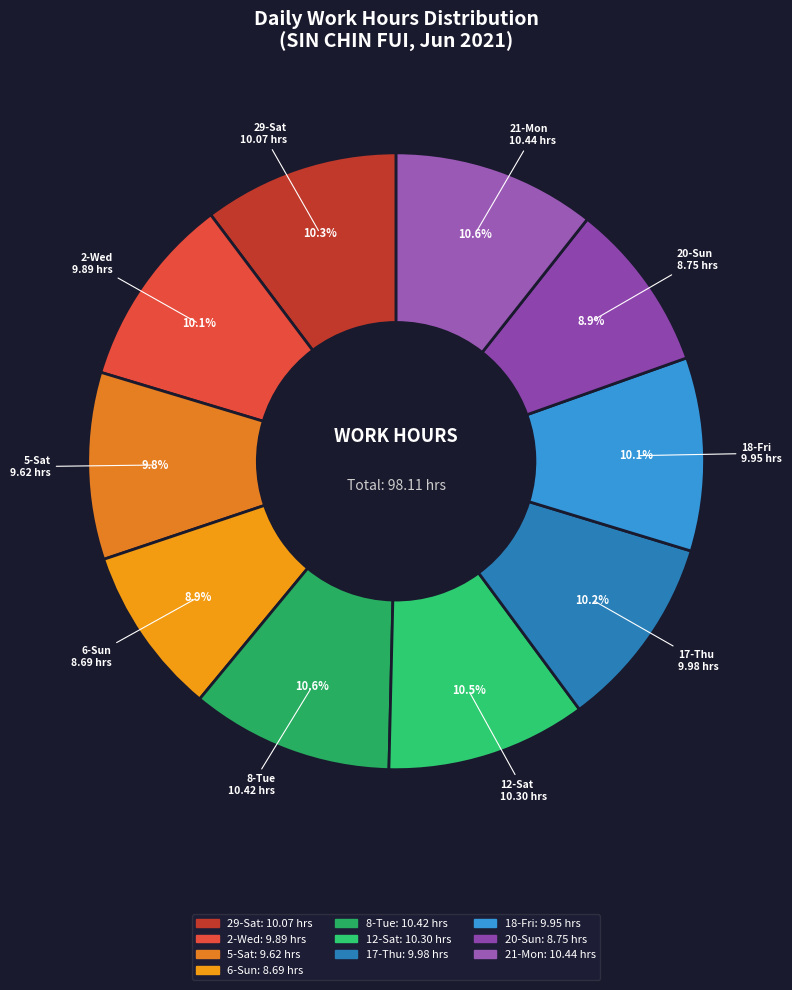

Is there any slice that represents more than half of the pie?

No